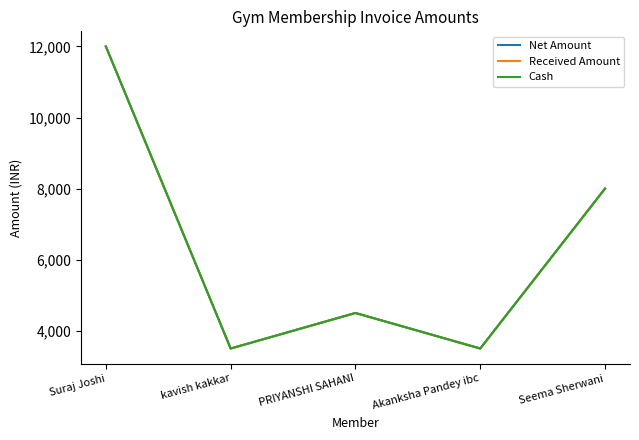

Which series has the largest total across all categories?

Net Amount